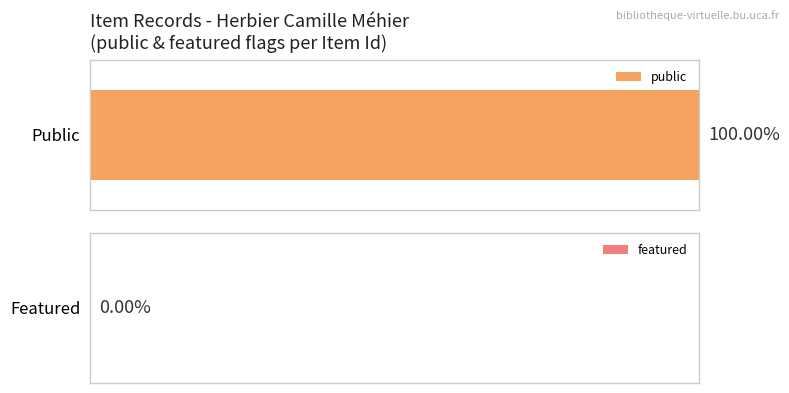

What is the value of the public bar at the 3rd from the left?

1